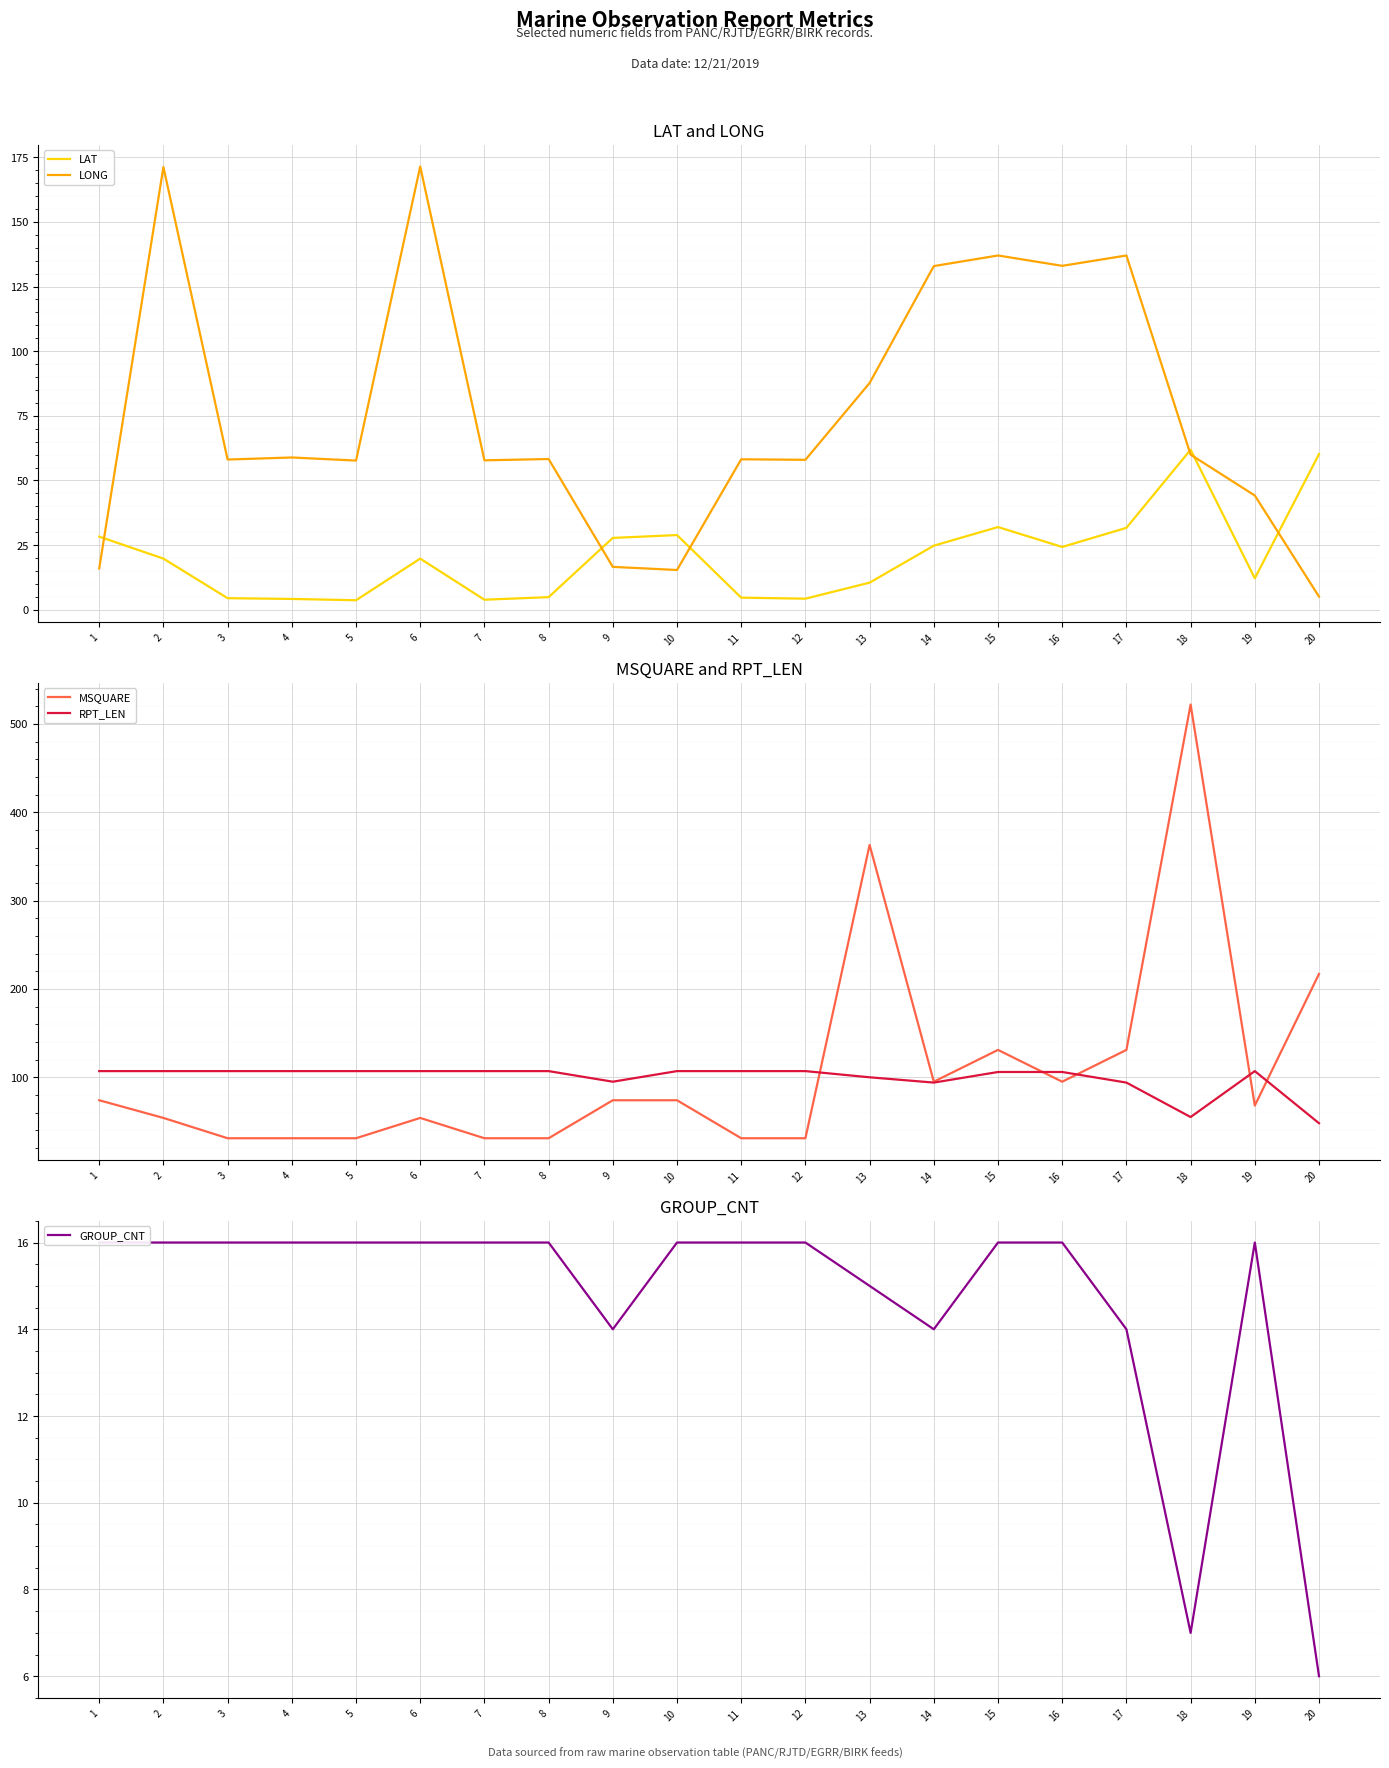

What is the value of the GROUP_CNT point at the 13th from the left?

15.0